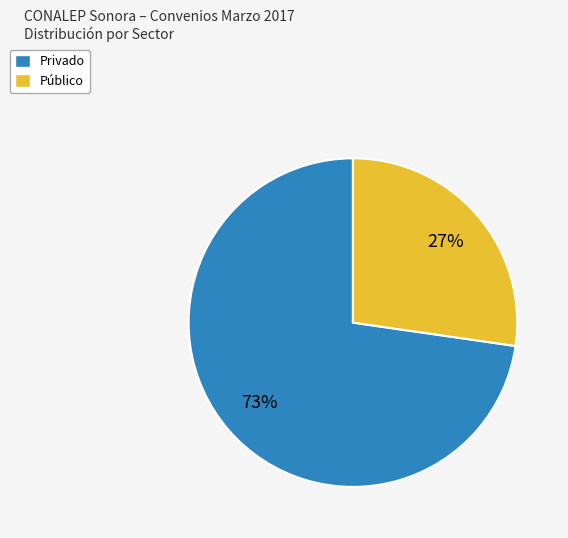

Is the sum of Privado and Público greater than half?

Yes